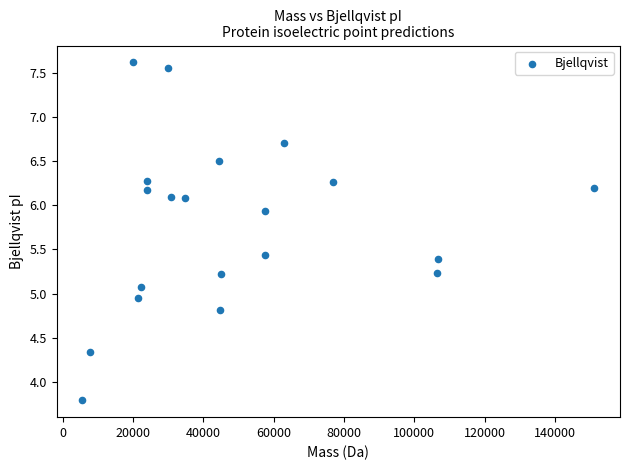

What is the range of X values (max minus min)?

145671.9